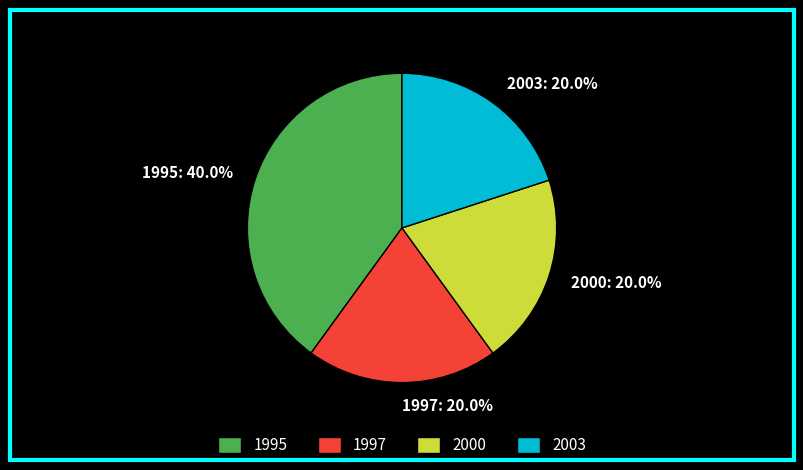

Is it true that 2003 is 20% of the pie?

True